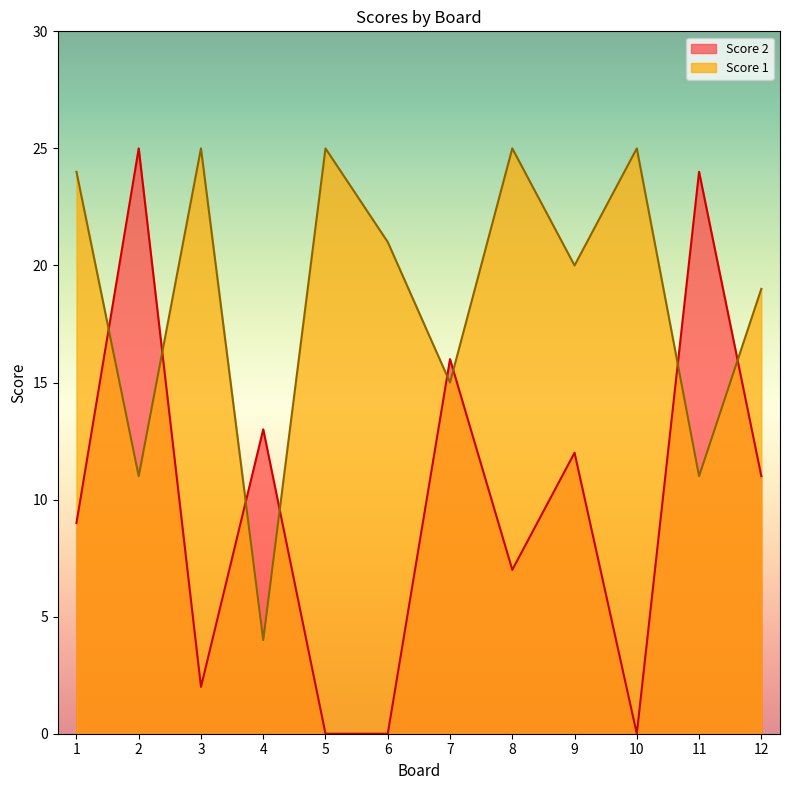

Reading left to right, what are all the values shown in this chart?

Score 2: 1=9	2=25	3=2	4=13	5=0	6=0	7=16	8=7	9=12	10=0	11=24	12=11
Score 1: 1=24	2=11	3=25	4=4	5=25	6=21	7=15	8=25	9=20	10=25	11=11	12=19